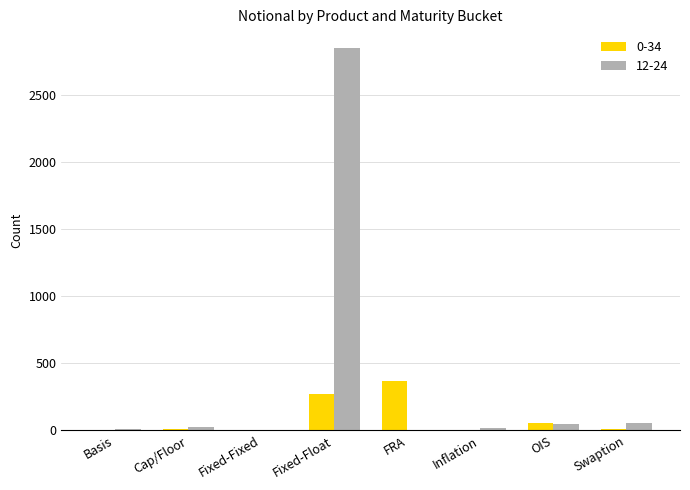

At which category is the sum across all series the highest?

Fixed-Float